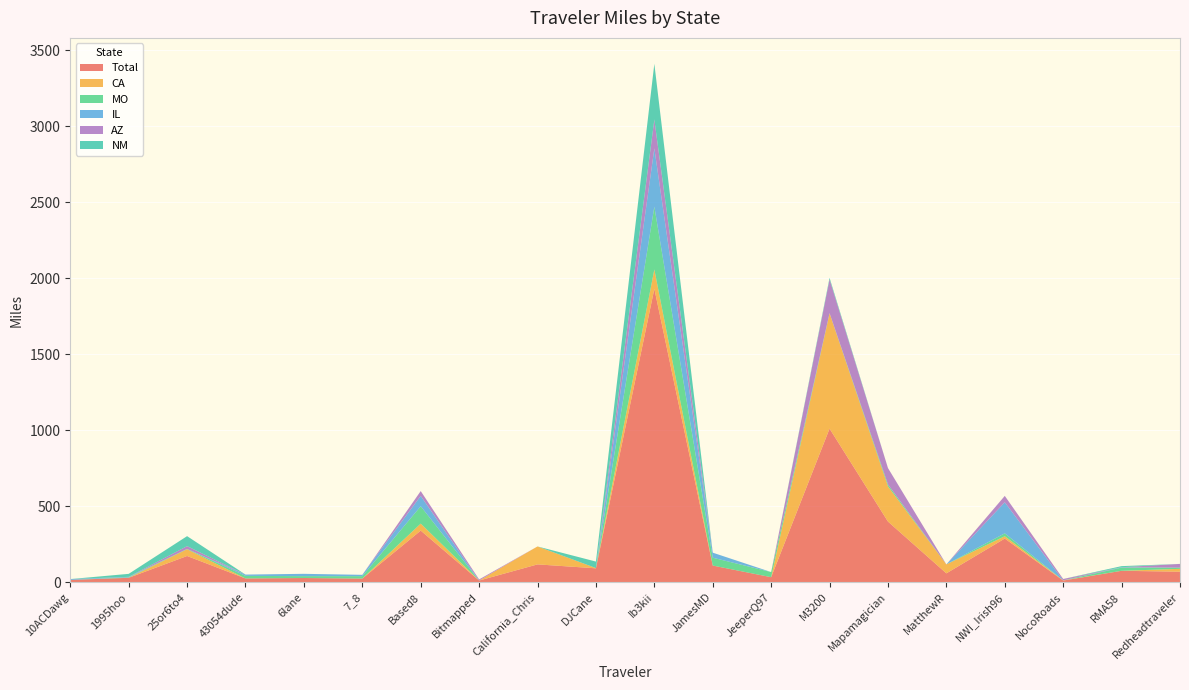

Reading right to left, extract all data points from this chart.

Total: Redheadtraveler=69.8	RMA58=75.8	NocoRoads=11.5	NWI_Irish96=288.0	MatthewR=59.0	Mapamagician=399.8	M3200=1011.3	JeeperQ97=33.7	JamesMD=110.3	Ib3kii=1931.3	DJCane=92.1	California_Chris=118.0	Bitmapped=11.7	Based8=340.3	7_8=24.6	6lane=28.3	43054dude=25.4	25or6to4=173.2	1995hoo=29.7	10ACDawg=15.8
CA: Redheadtraveler=18.8	RMA58=0.0	NocoRoads=1.2	NWI_Irish96=15.3	MatthewR=59.0	Mapamagician=231.7	M3200=759.1	JeeperQ97=0.0	JamesMD=0.0	Ib3kii=127.2	DJCane=1.6	California_Chris=118.0	Bitmapped=0.0	Based8=45.9	7_8=0.0	6lane=0.0	43054dude=0.0	25or6to4=44.5	1995hoo=0.0	10ACDawg=0.0
MO: Redheadtraveler=7.8	RMA58=20.9	NocoRoads=0.0	NWI_Irish96=18.9	MatthewR=0.0	Mapamagician=12.3	M3200=0.0	JeeperQ97=33.7	JamesMD=51.6	Ib3kii=413.0	DJCane=0.0	California_Chris=0.0	Bitmapped=0.0	Based8=114.3	7_8=15.8	6lane=12.3	43054dude=16.8	25or6to4=2.0	1995hoo=3.1	10ACDawg=0.0
IL: Redheadtraveler=0.1	RMA58=2.7	NocoRoads=0.0	NWI_Irish96=204.4	MatthewR=0.0	Mapamagician=0.0	M3200=1.0	JeeperQ97=0.0	JamesMD=33.2	Ib3kii=384.0	DJCane=0.0	California_Chris=0.0	Bitmapped=0.0	Based8=68.0	7_8=8.8	6lane=15.3	43054dude=8.6	25or6to4=0.0	1995hoo=2.7	10ACDawg=5.5
AZ: Redheadtraveler=24.5	RMA58=0.0	NocoRoads=9.2	NWI_Irish96=42.0	MatthewR=0.0	Mapamagician=108.2	M3200=222.0	JeeperQ97=0.0	JamesMD=0.0	Ib3kii=189.8	DJCane=0.0	California_Chris=0.0	Bitmapped=7.4	Based8=31.9	7_8=0.0	6lane=0.0	43054dude=0.0	25or6to4=18.5	1995hoo=0.6	10ACDawg=0.0
NM: Redheadtraveler=0.0	RMA58=7.1	NocoRoads=0.0	NWI_Irish96=0.0	MatthewR=0.0	Mapamagician=0.0	M3200=10.2	JeeperQ97=0.0	JamesMD=0.0	Ib3kii=366.5	DJCane=42.8	California_Chris=0.0	Bitmapped=0.0	Based8=0.0	7_8=0.0	6lane=0.0	43054dude=0.0	25or6to4=65.6	1995hoo=19.6	10ACDawg=0.0